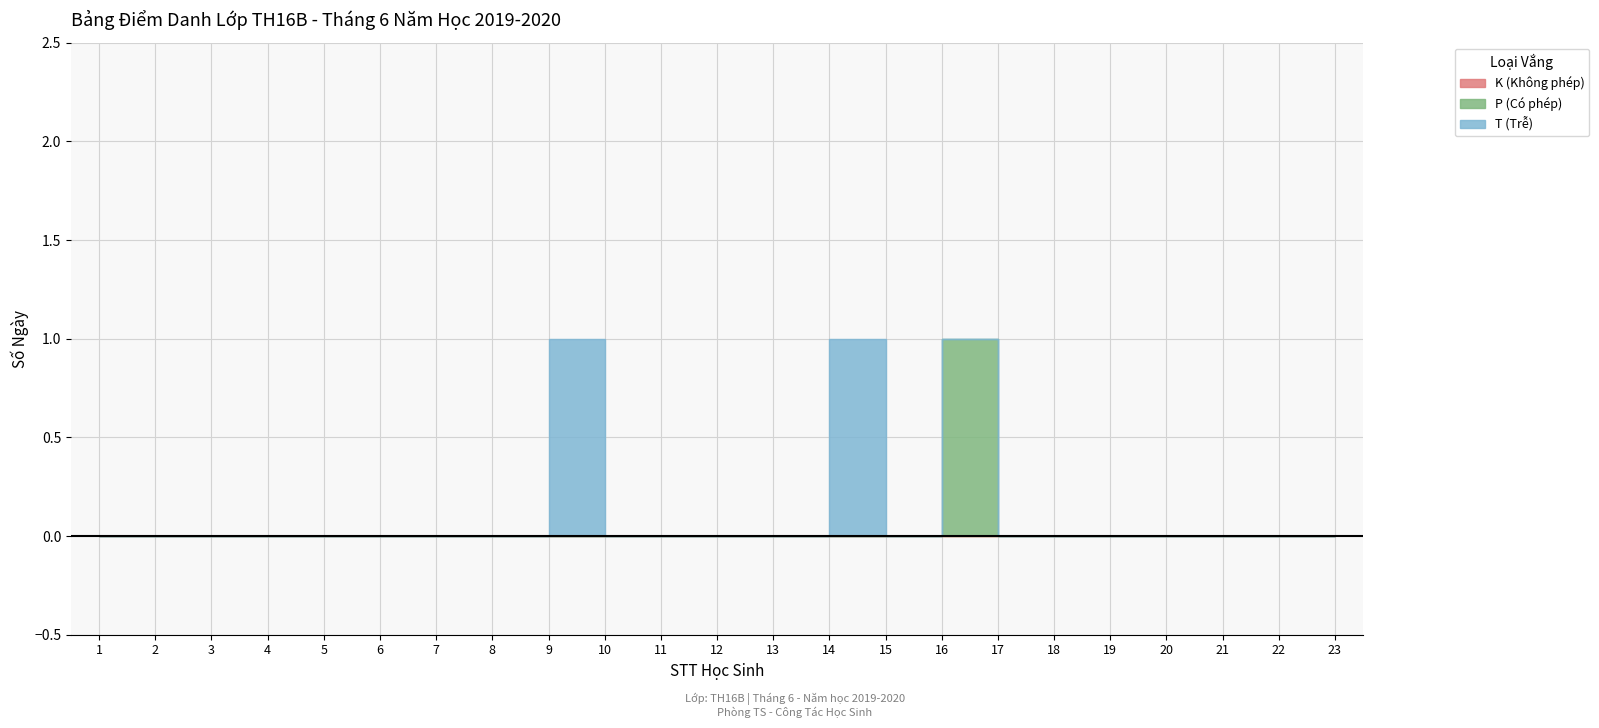

Reading right to left, extract all data points from this chart.

K (Không phép): 0	0	0	0	0	0	0	0	0	0	0	0	0	0	0	0	0	0	0	0	0	0	0
P (Có phép): 0	0	0	0	0	0	0	1	0	0	0	0	0	0	0	0	0	0	0	0	0	0	0
T (Trễ): 0	0	0	0	0	0	0	0	0	1	0	0	0	0	1	0	0	0	0	0	0	0	0